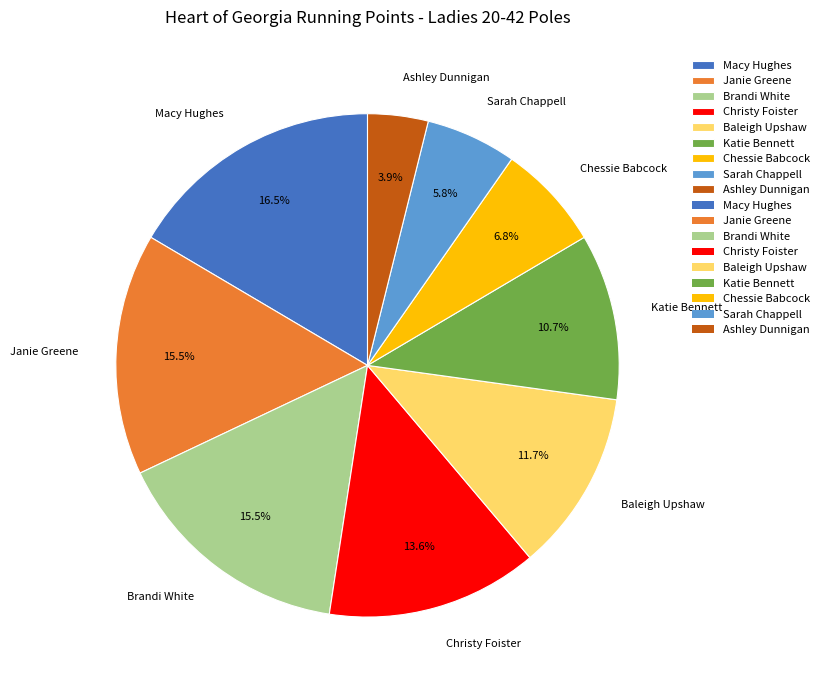

To the nearest percent, what is the combined percentage of Sarah Chappell and Brandi White?

21%